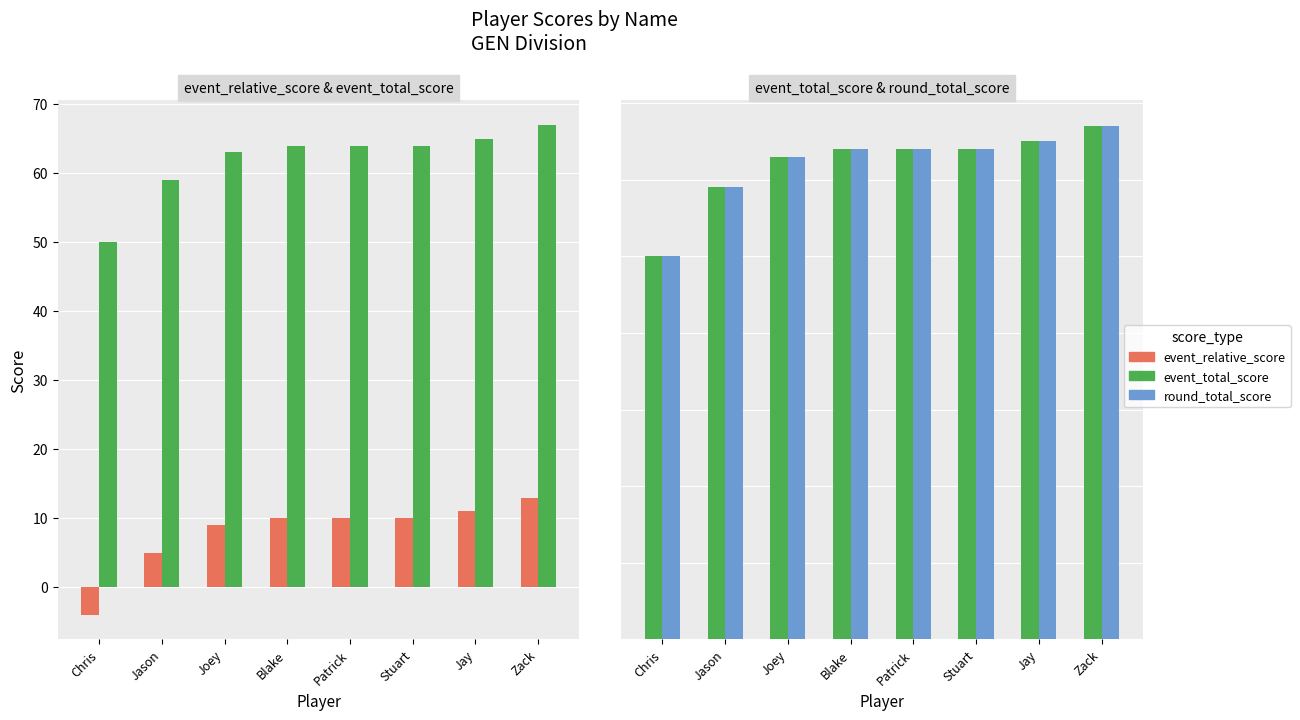

Reading right to left, list all the values displayed in this chart.

event_relative_score: 13	11	10	10	10	9	5	-4
event_total_score: 67	65	64	64	64	63	59	50
round_total_score: 67	65	64	64	64	63	59	50